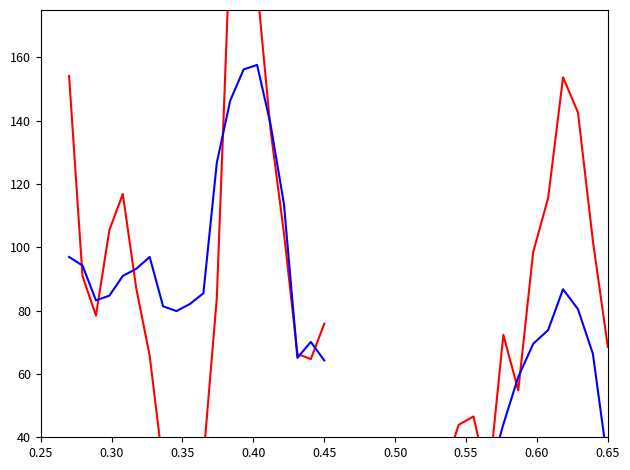

Is this an area chart (filled region under the line)?

No